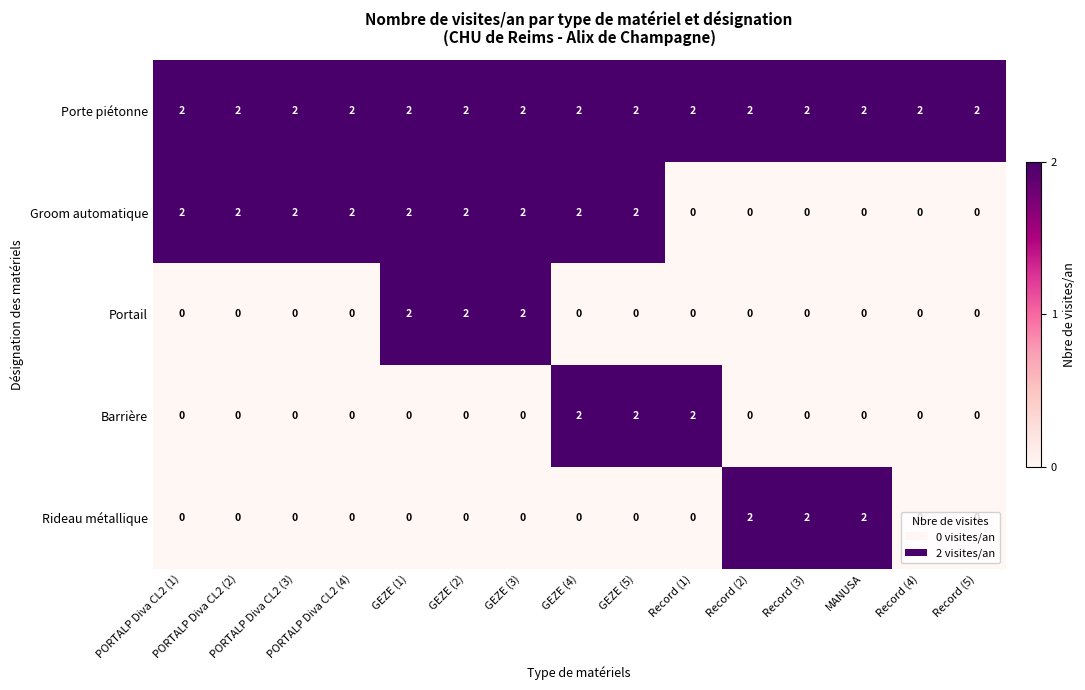

Which series has the largest total across all categories?

Porte piétonne